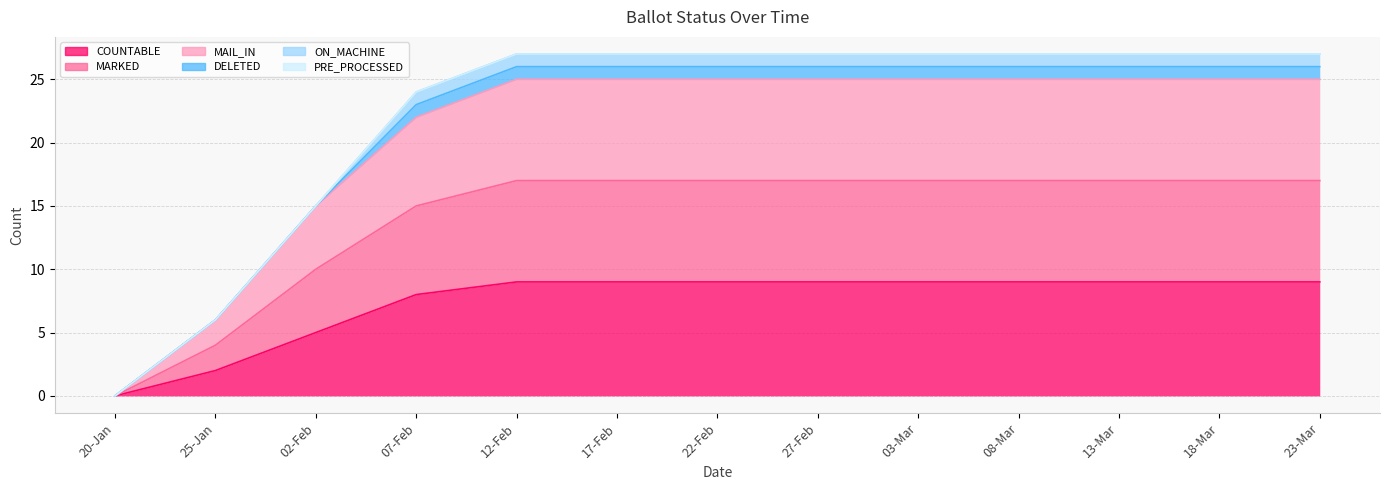

The MAIL_IN series shows 29 at 08-Mar. True or false?

False